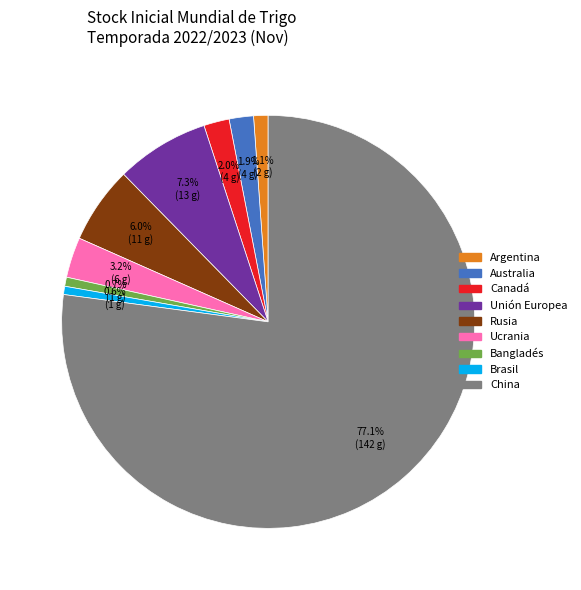

Which category has the biggest portion of the pie?

China